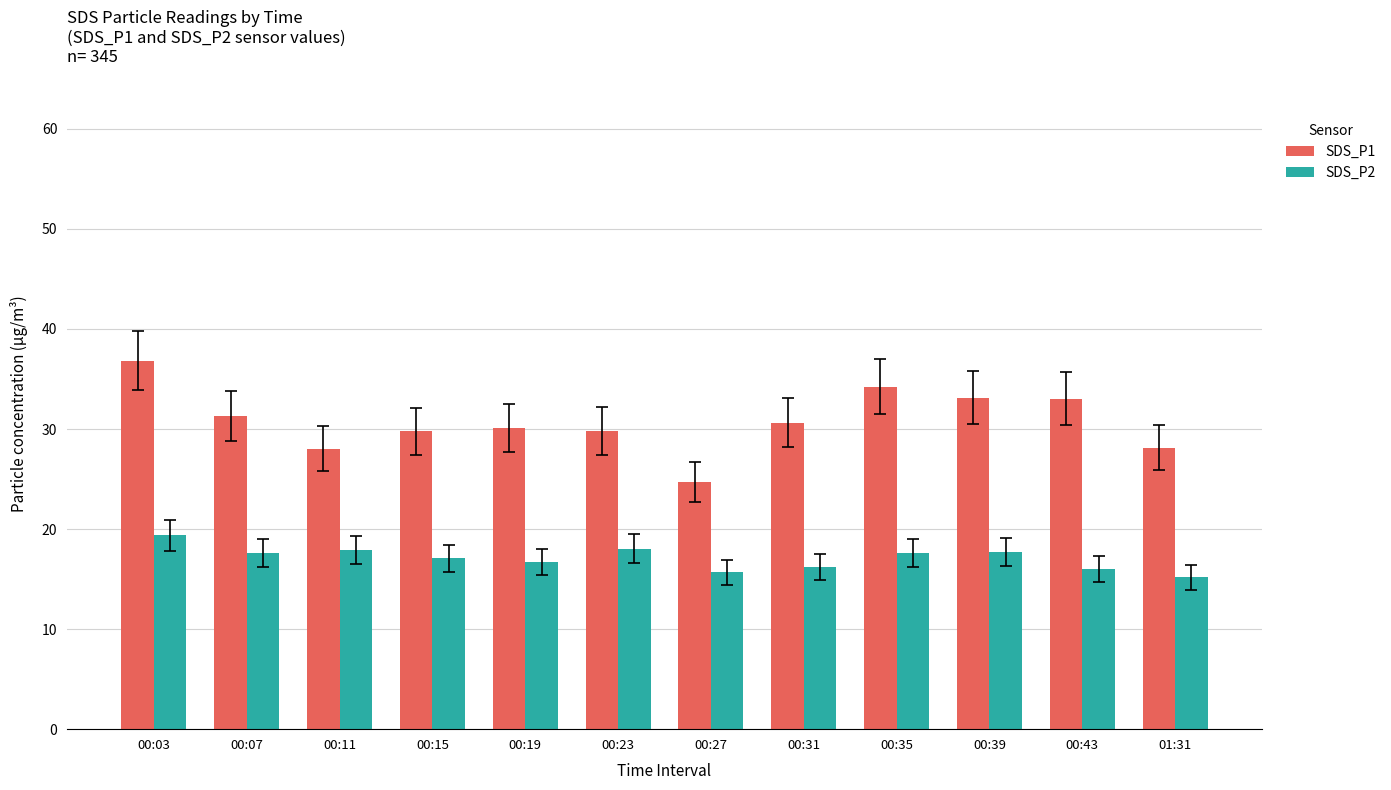

How many bars are there in total?

24